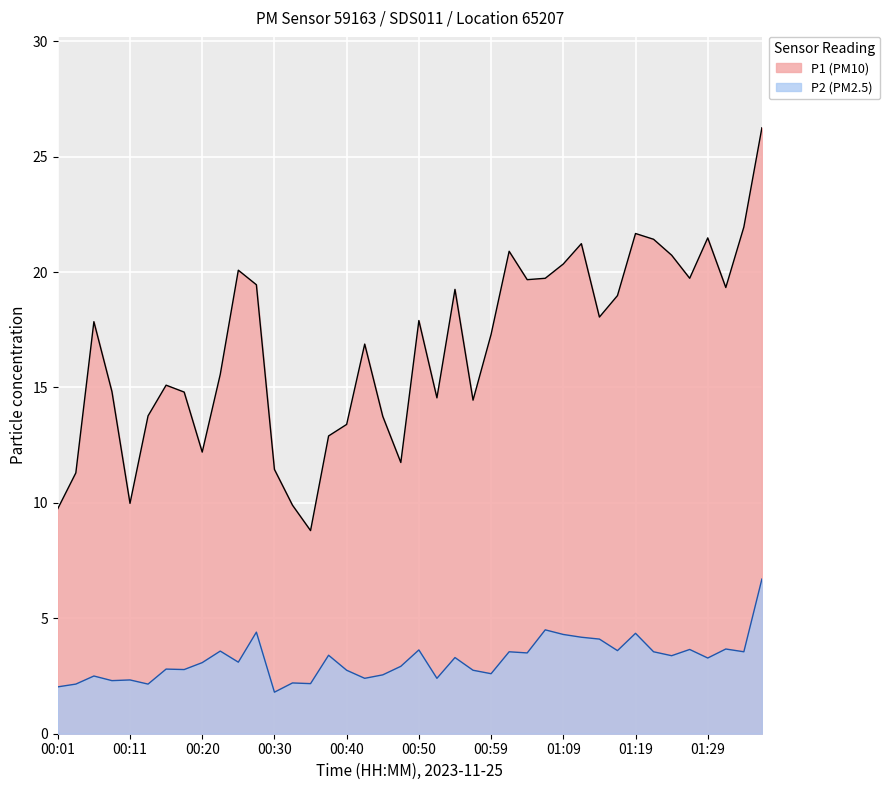

What is the value of the P2 point at the 24th from the left?

2.8